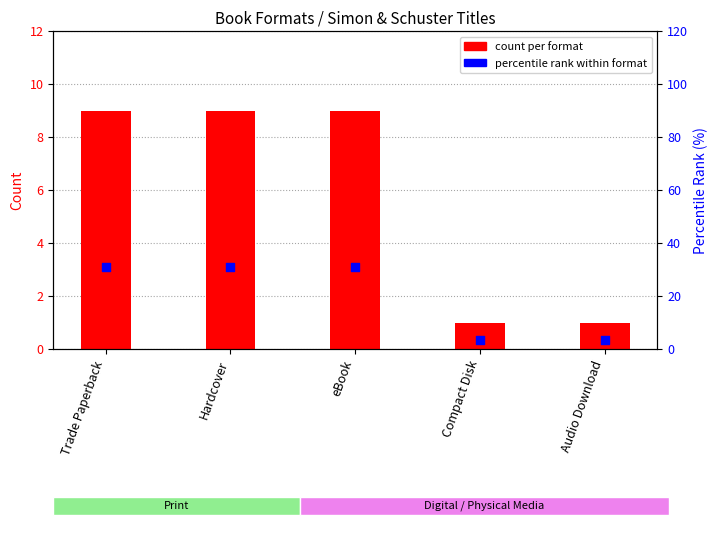

What are all the series names shown in the legend?

count per format, percentile rank within format